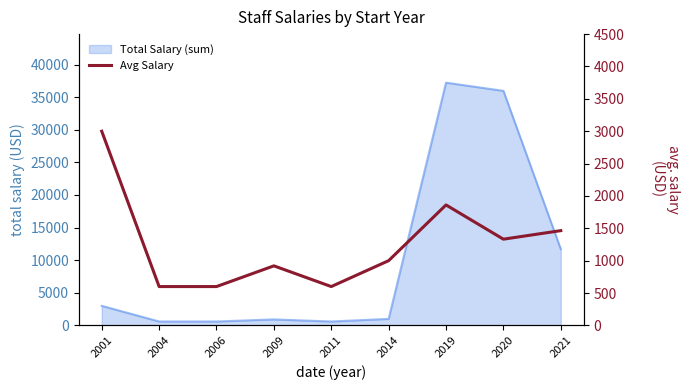

At which category does the data reach its first local valley?

2011